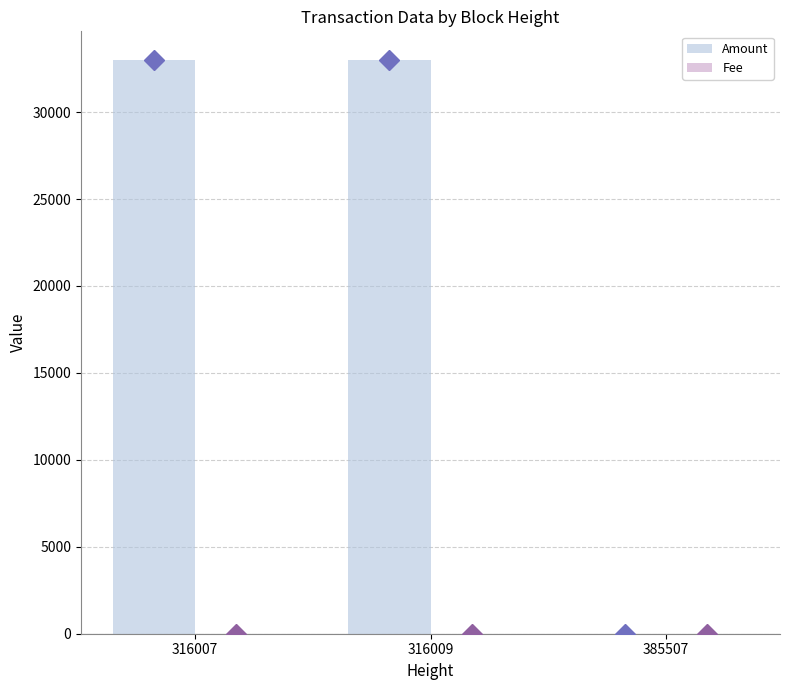

Which series has the largest total across all categories?

Amount